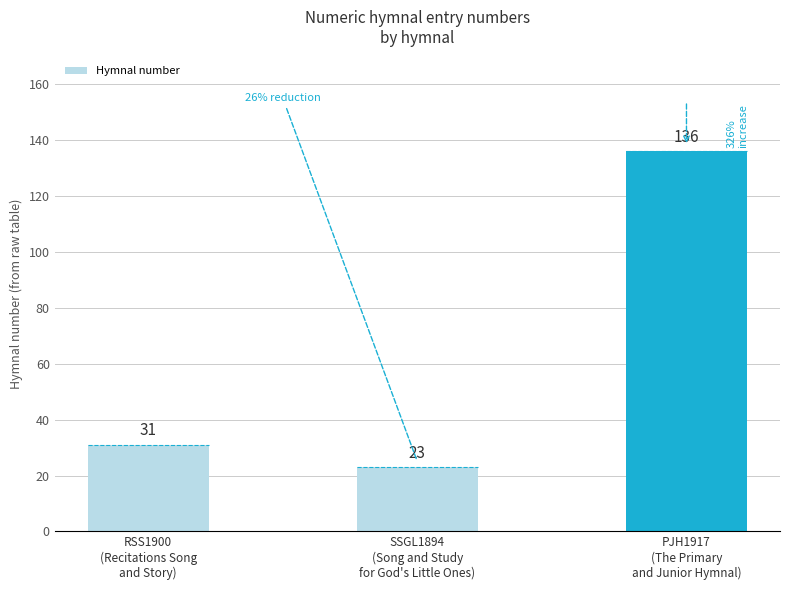

How many data points are less than 31?

1